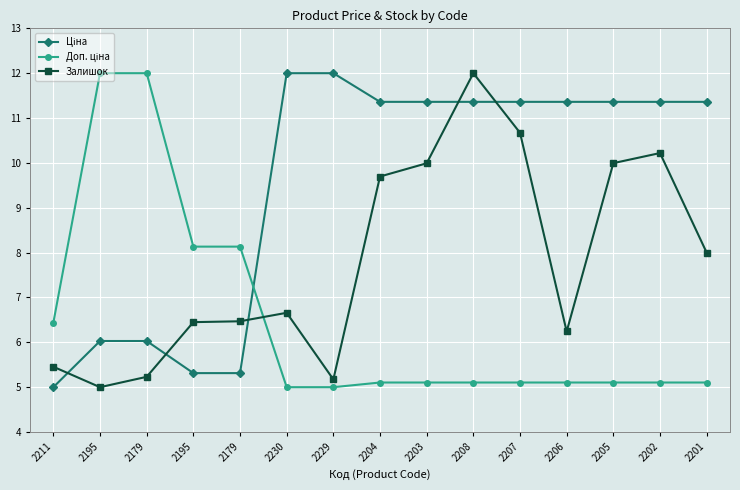

At which category does Залишок reach its first local peak?

2230